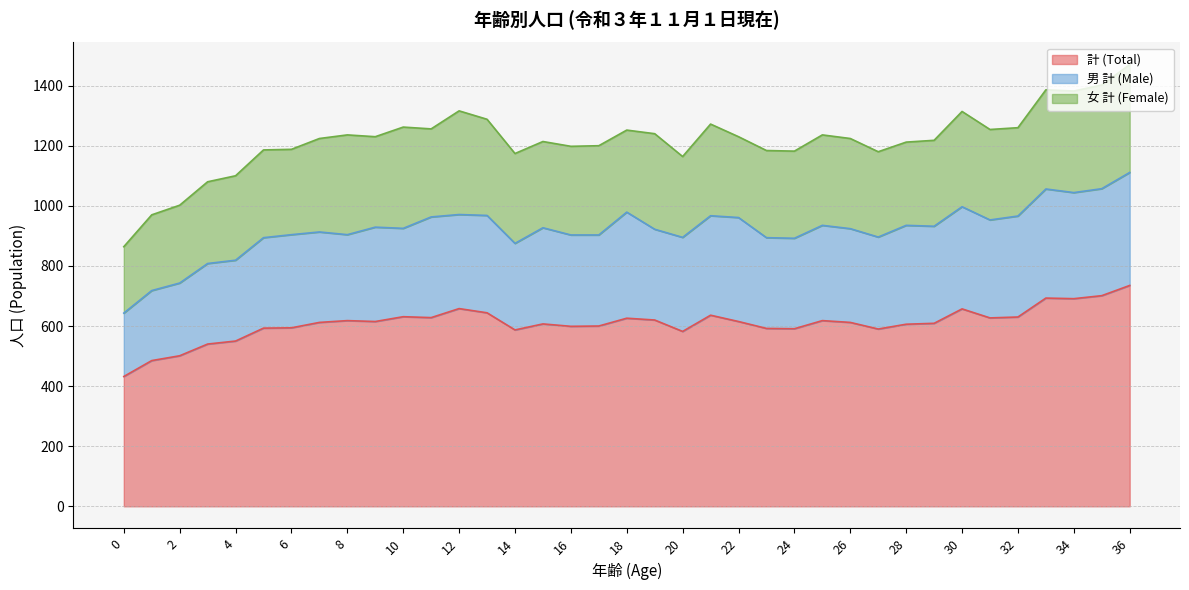

What is the difference between the second highest and second lowest values in the 計 (Total) series?

216